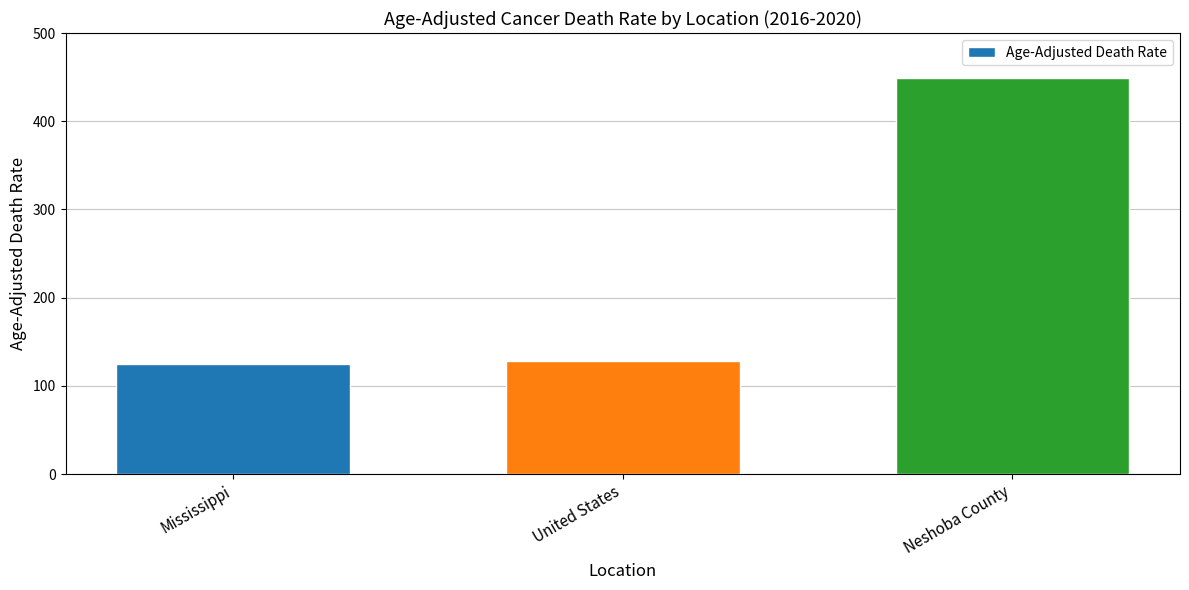

Reading left to right, what are all the values shown in this chart?

124.9	128.2	449.5